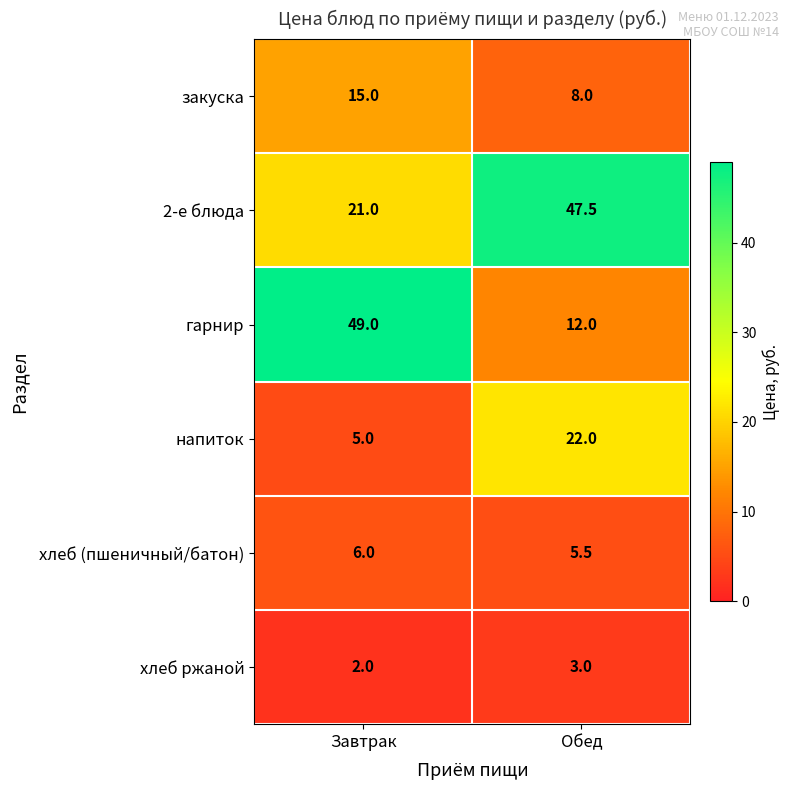

List the labels in order of 2-е блюда value, largest first.

Обед, Завтрак